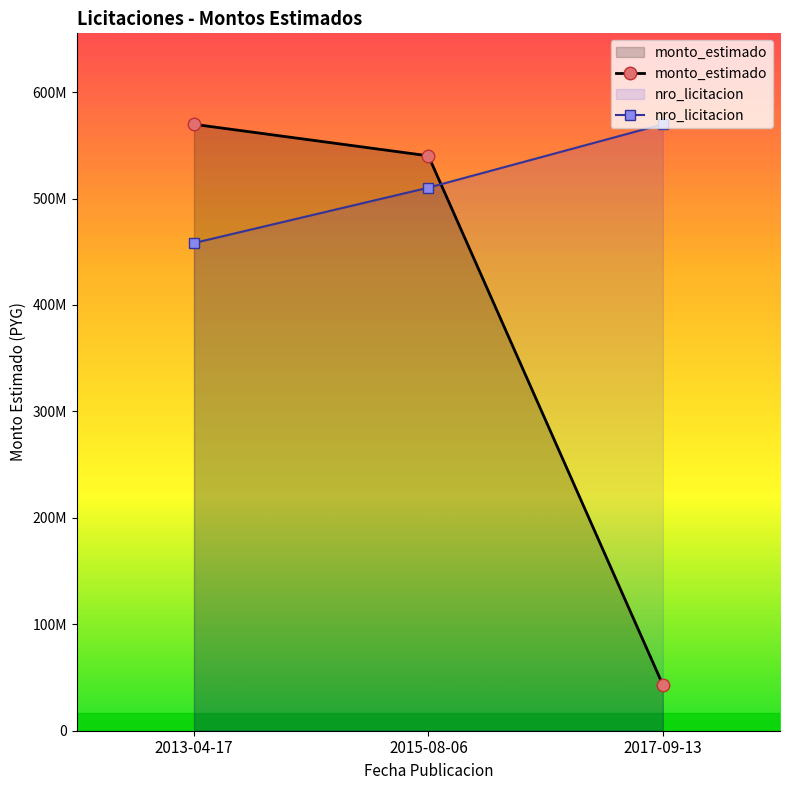

What is the average value of the monto_estimado series?

384353333.3